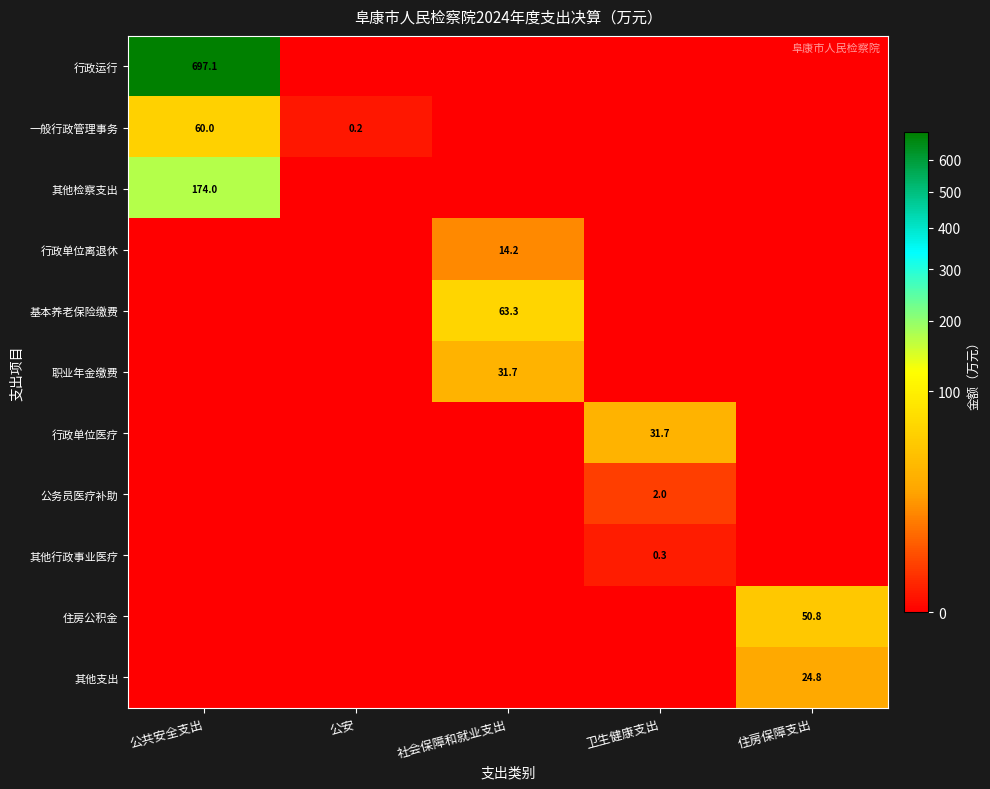

The value of 基本养老保险缴费 at 社会保障和就业支出 is 63.3. True or false?

True